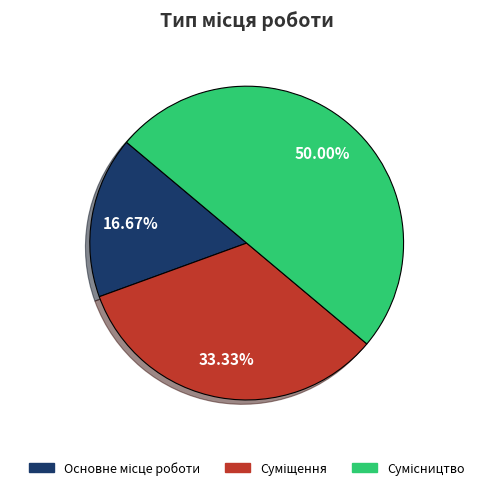

What is the largest slice in the pie chart?

Сумісництво